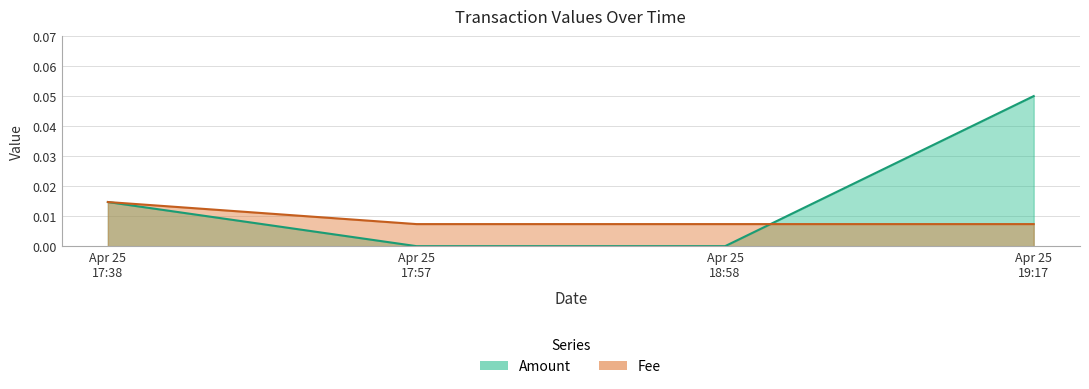

At which category does the chart reach its peak across all series?

Apr 25 19:17